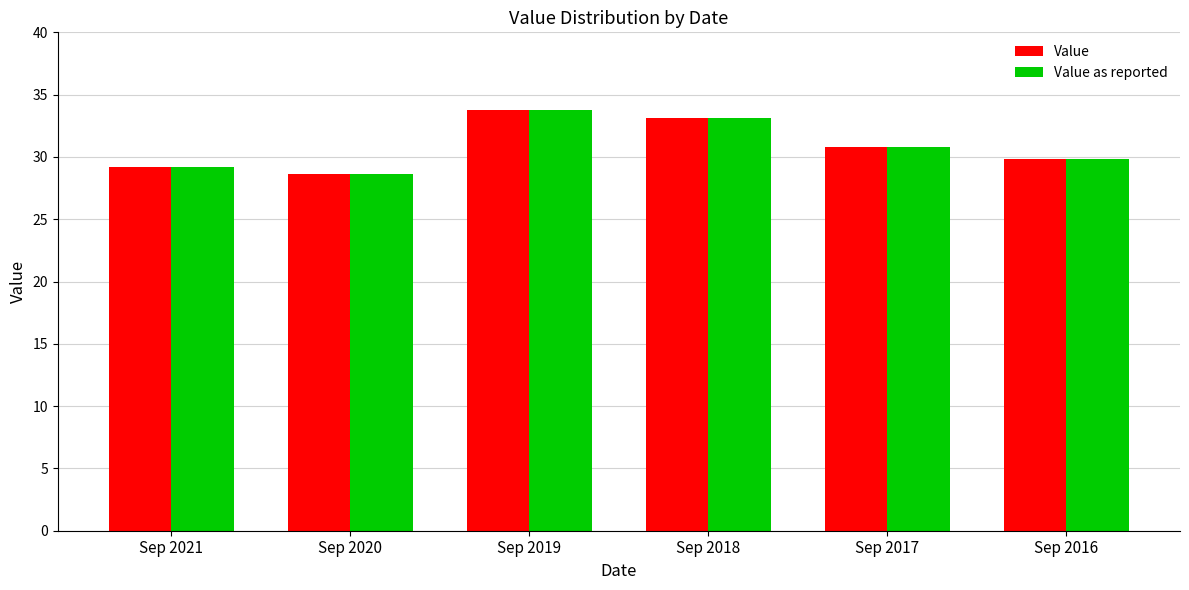

At how many categories does at least one series exceed 29?

5